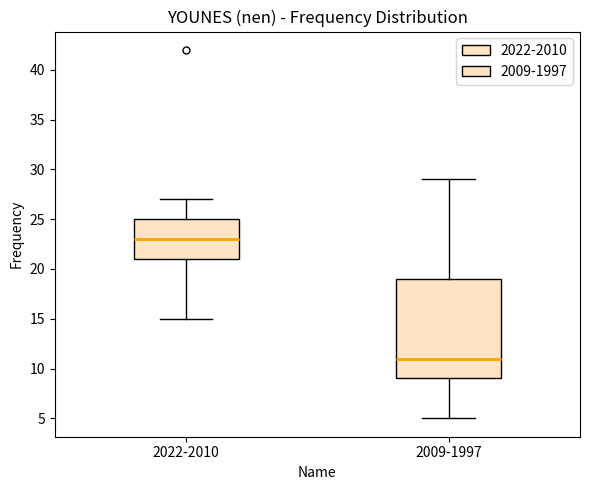

Reading left to right, transcribe this box plot: for each box, give where its median line is, the range the box spans, and where its two whiskers end, as read against the y-axis. The values are not printed on the chart, so give them approximately, as read against the axis.

2022-2010: median 23, box 21 to 25, whiskers 15 to 27
2009-1997: median 11, box 9 to 19, whiskers 5 to 29